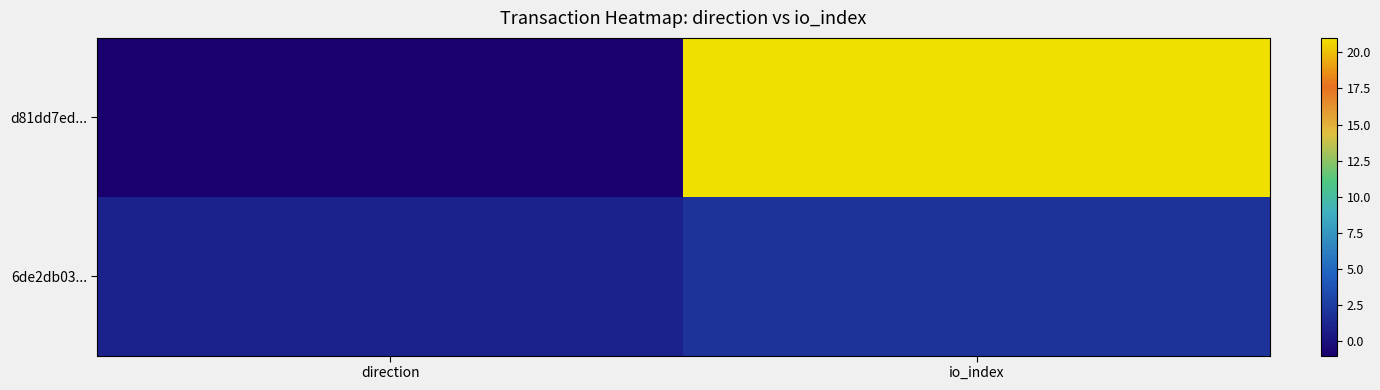

Which has a higher value, direction or io_index?

io_index